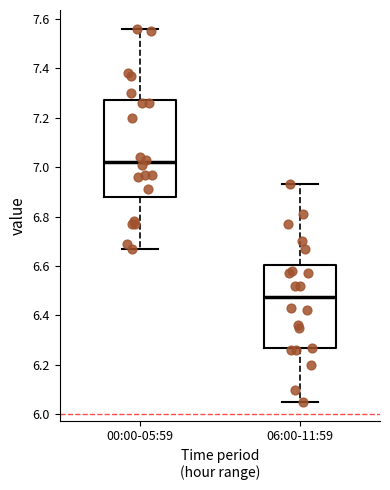

Reading left to right, transcribe this box plot: for each box, give where its median line is, the range the box spans, and where its two whiskers end, as read against the y-axis. The values are not printed on the chart, so give them approximately, as read against the axis.

00:00-05:59: median 7.02, box 6.88 to 7.28, whiskers 6.68 to 7.56
06:00-11:59: median 6.48, box 6.26 to 6.60, whiskers 6.06 to 6.94